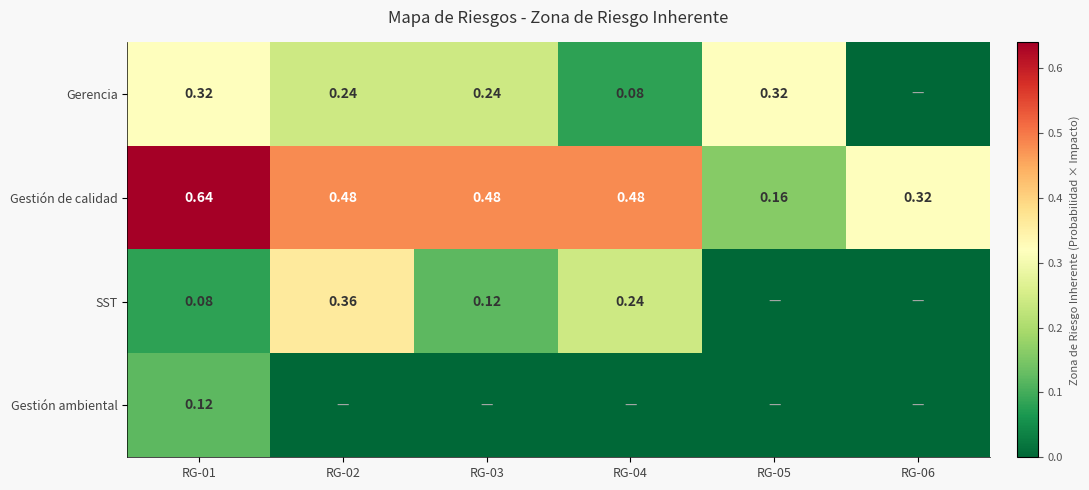

How many data points does each series have?

6